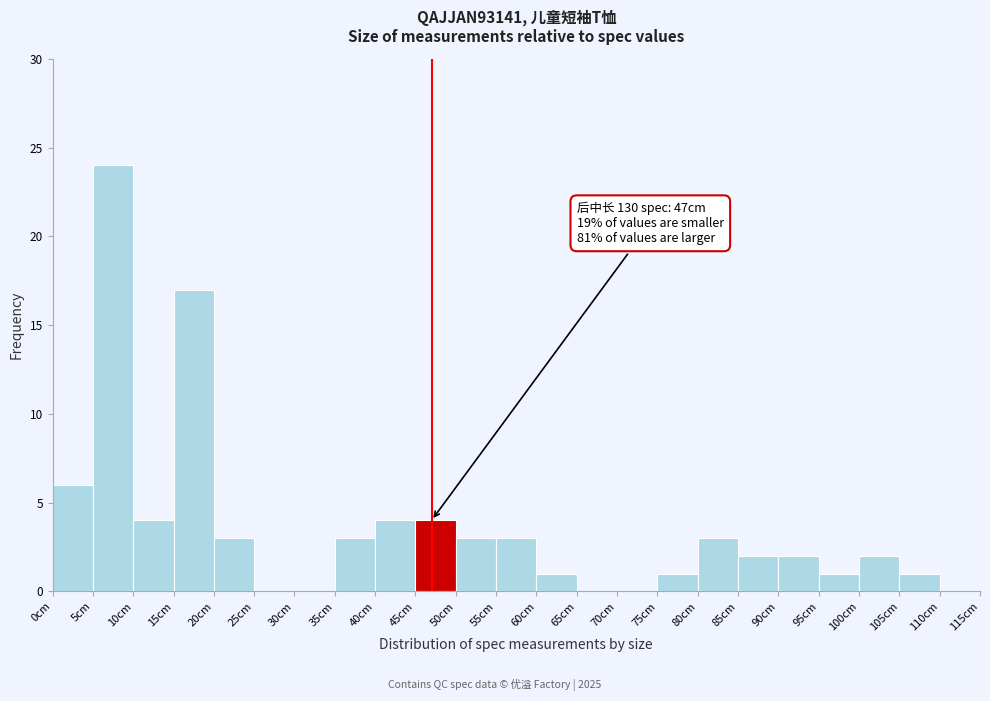

Which range on the x-axis has the tallest bar?

5 to 10